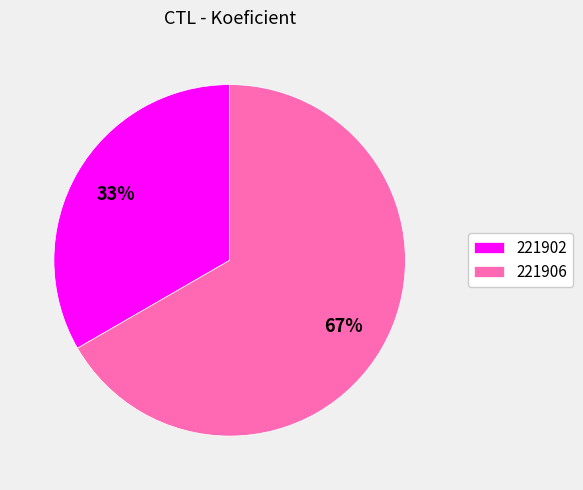

Between 221902 and 221906, which is larger?

221906